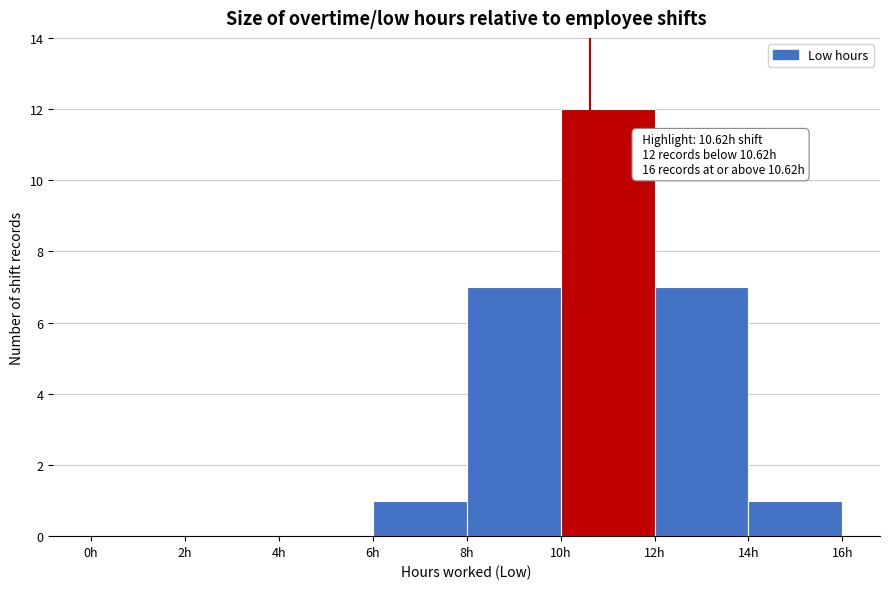

Over which range of the x-axis is the bar tallest?

10 to 12